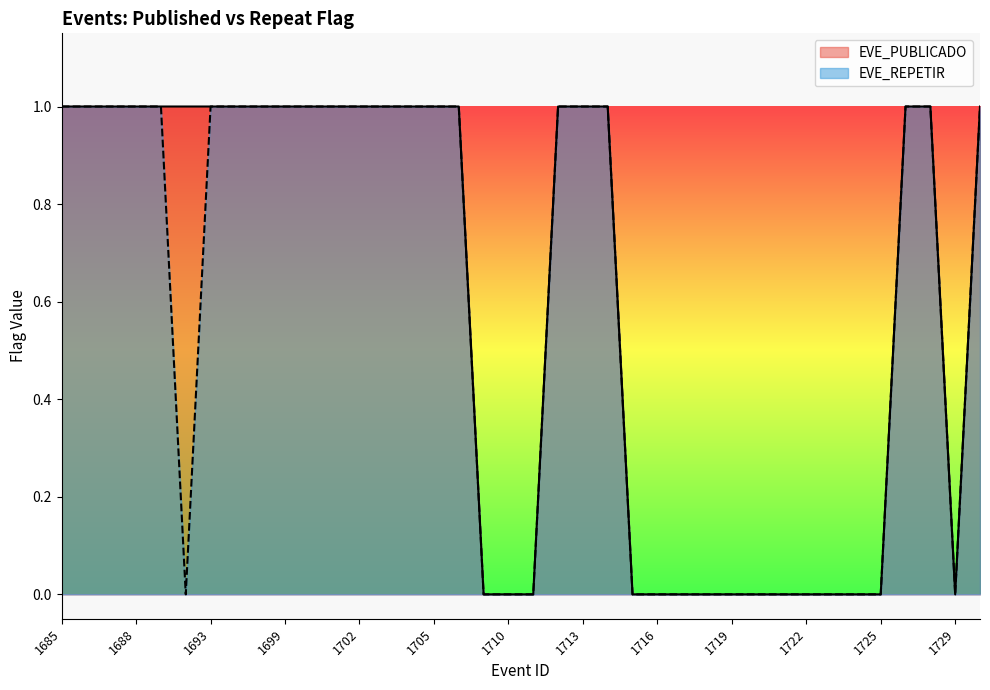

At which label is EVE_REPETIR closest to 0?

1690